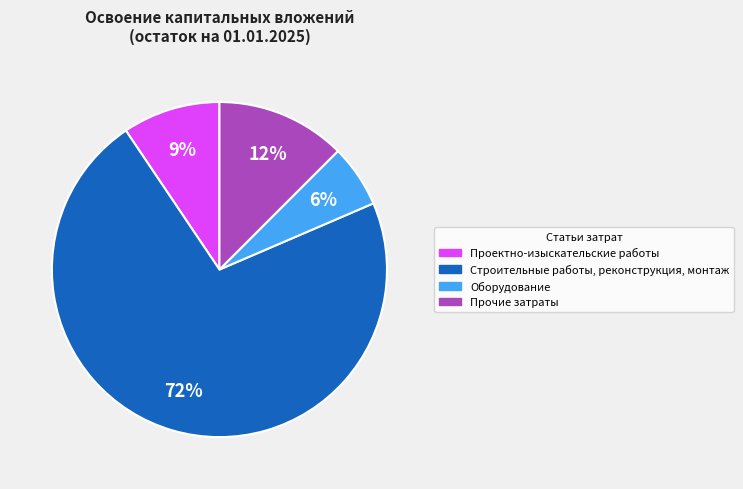

How many slices are in this pie chart?

4